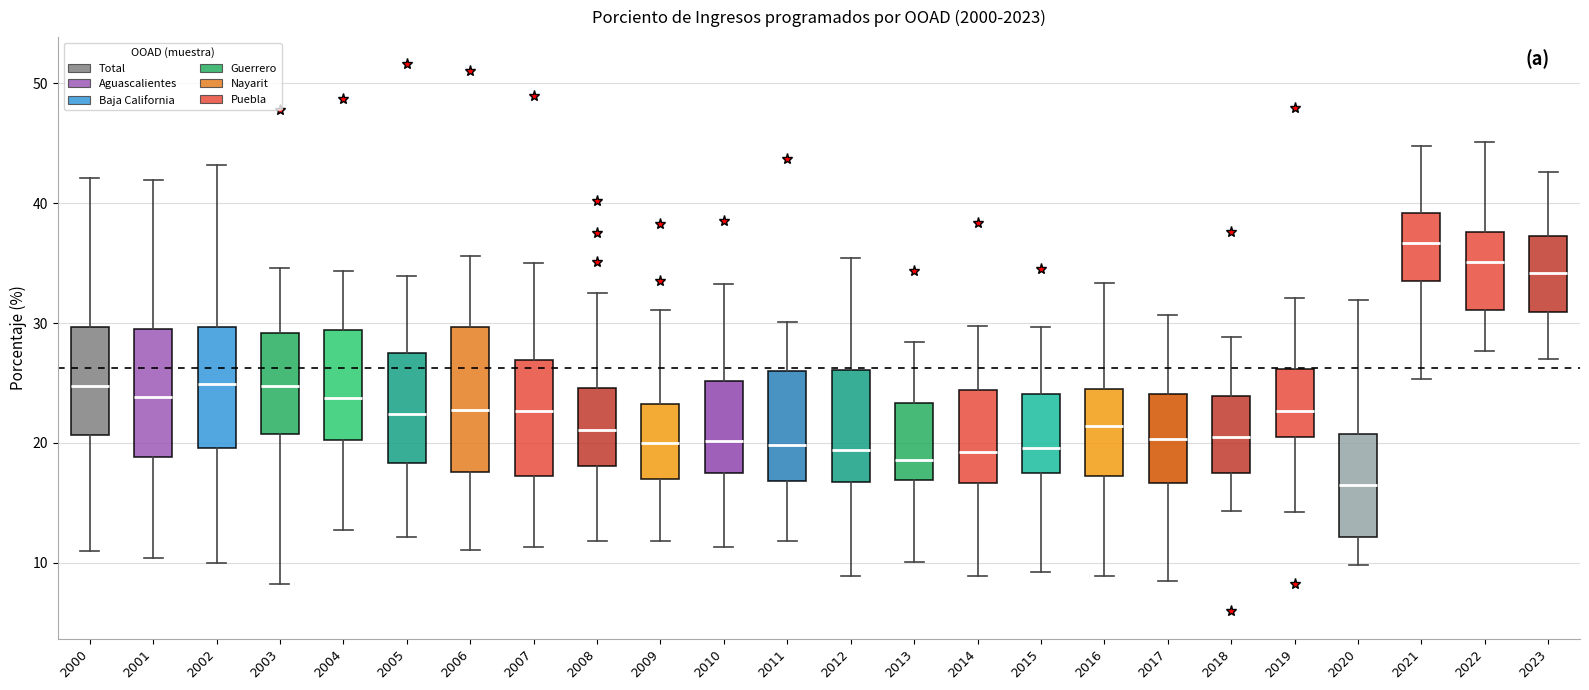

Reading left to right, transcribe this box plot: for each box, give where its median line is, the range the box spans, and where its two whiskers end, as read against the y-axis. The values are not printed on the chart, so give them approximately, as read against the axis.

2000: median 25, box 21 to 30, whiskers 11 to 42
2001: median 24, box 19 to 30, whiskers 10 to 42
2002: median 25, box 20 to 30, whiskers 10 to 43
2003: median 25, box 21 to 29, whiskers 8 to 35
2004: median 24, box 20 to 29, whiskers 13 to 34
2005: median 22, box 18 to 27, whiskers 12 to 34
2006: median 23, box 18 to 30, whiskers 11 to 36
2007: median 23, box 17 to 27, whiskers 11 to 35
2008: median 21, box 18 to 25, whiskers 12 to 32
2009: median 20, box 17 to 23, whiskers 12 to 31
2010: median 20, box 17 to 25, whiskers 11 to 33
2011: median 20, box 17 to 26, whiskers 12 to 30
2012: median 19, box 17 to 26, whiskers 9 to 35
2013: median 19, box 17 to 23, whiskers 10 to 28
2014: median 19, box 17 to 24, whiskers 9 to 30
2015: median 20, box 18 to 24, whiskers 9 to 30
2016: median 21, box 17 to 24, whiskers 9 to 33
2017: median 20, box 17 to 24, whiskers 9 to 31
2018: median 20, box 18 to 24, whiskers 14 to 29
2019: median 23, box 21 to 26, whiskers 14 to 32
2020: median 16, box 12 to 21, whiskers 10 to 32
2021: median 37, box 33 to 39, whiskers 25 to 45
2022: median 35, box 31 to 38, whiskers 28 to 45
2023: median 34, box 31 to 37, whiskers 27 to 43